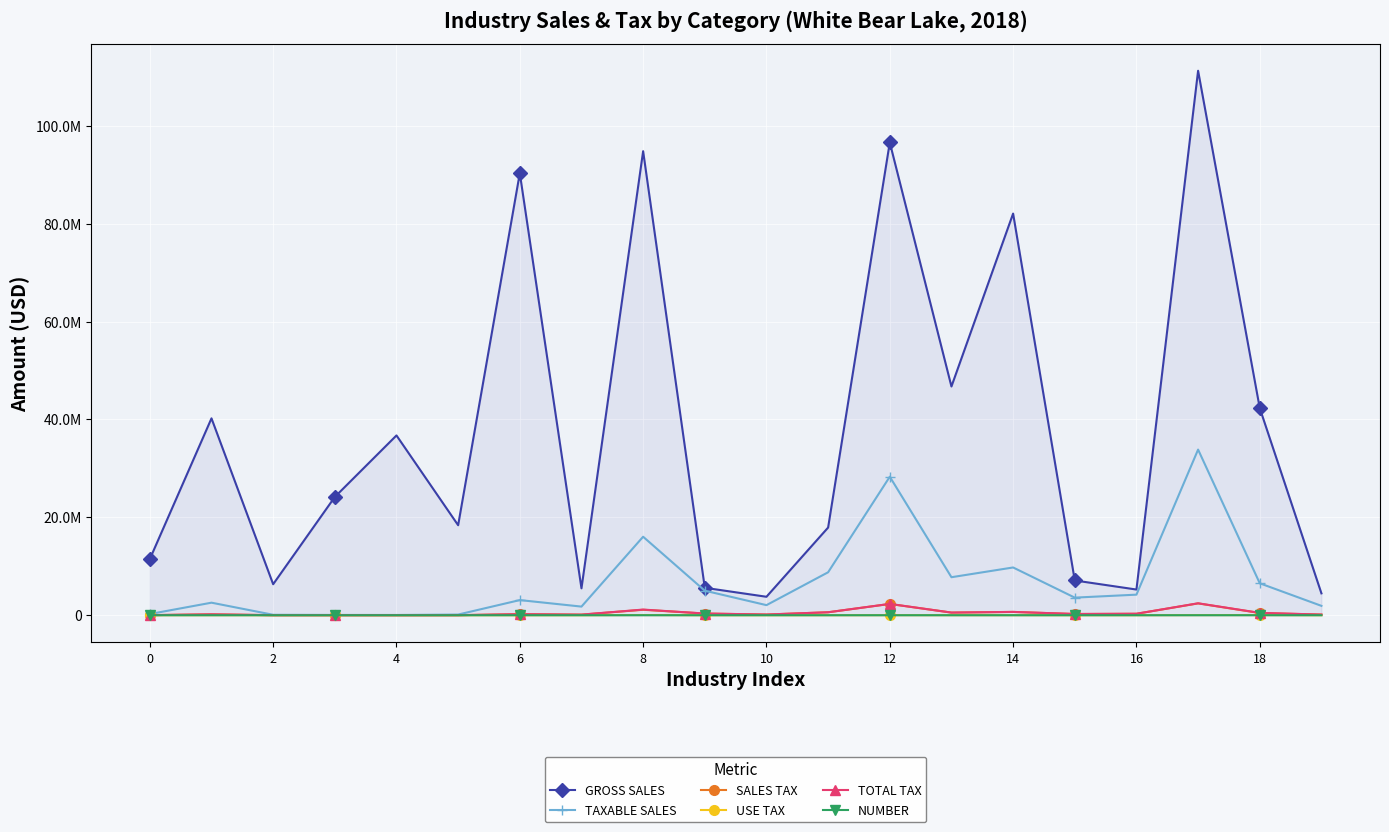

True or false: TOTAL TAX and TAXABLE SALES cross at least once.

False